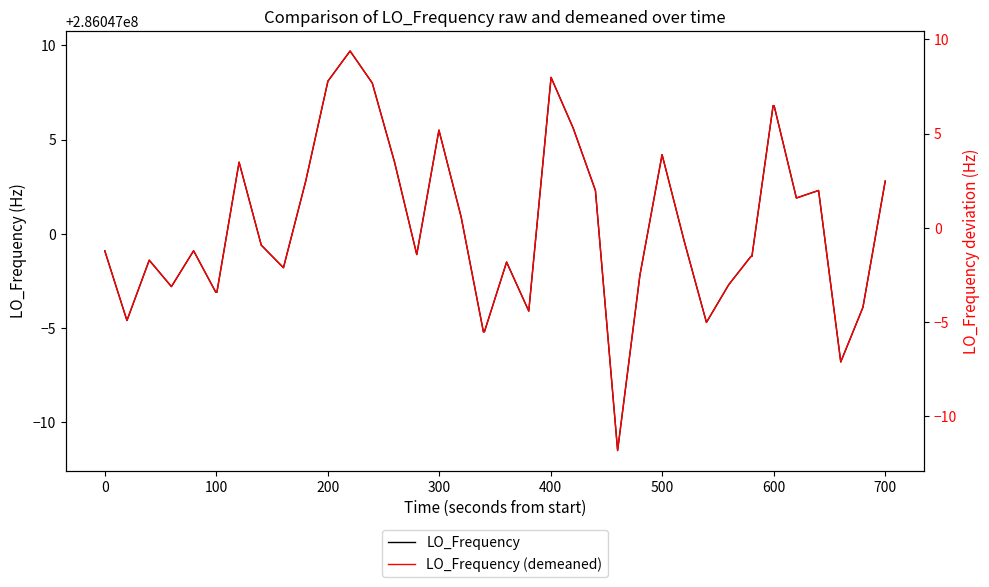

Count the number of data series in this chart.

2